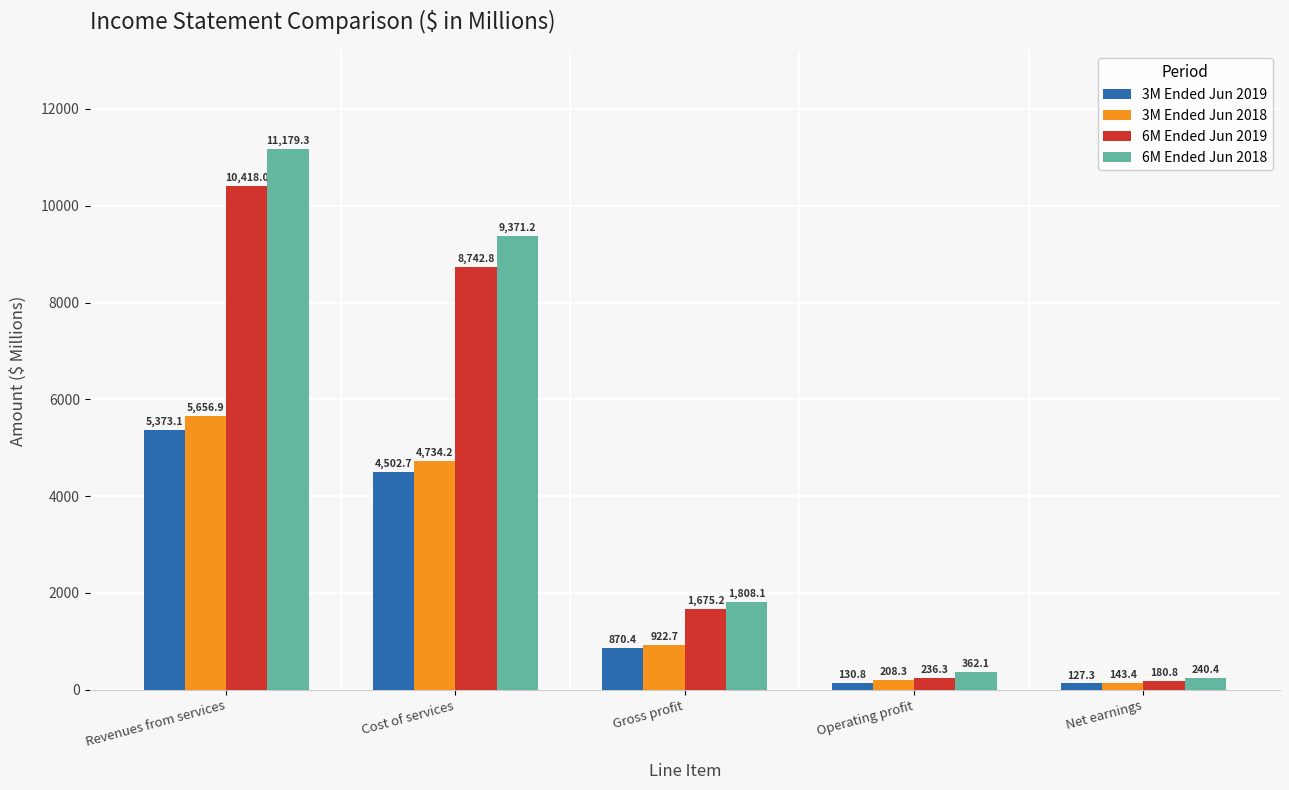

Reading right to left, transcribe all the data shown in this chart.

3M Ended Jun 2019: 127.3	130.8	870.4	4502.7	5373.1
3M Ended Jun 2018: 143.4	208.3	922.7	4734.2	5656.9
6M Ended Jun 2019: 180.8	236.3	1675.2	8742.8	10418.0
6M Ended Jun 2018: 240.4	362.1	1808.1	9371.2	11179.3